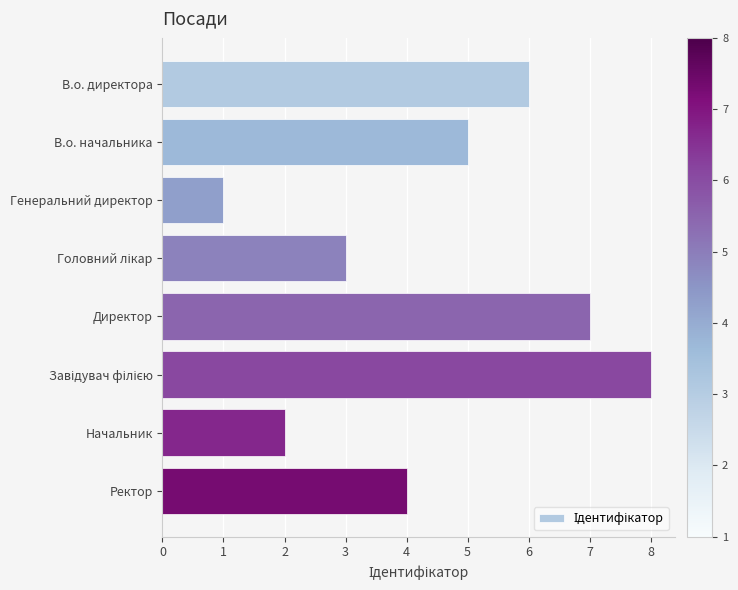

What is the label of the 7th bar from the top?

Начальник